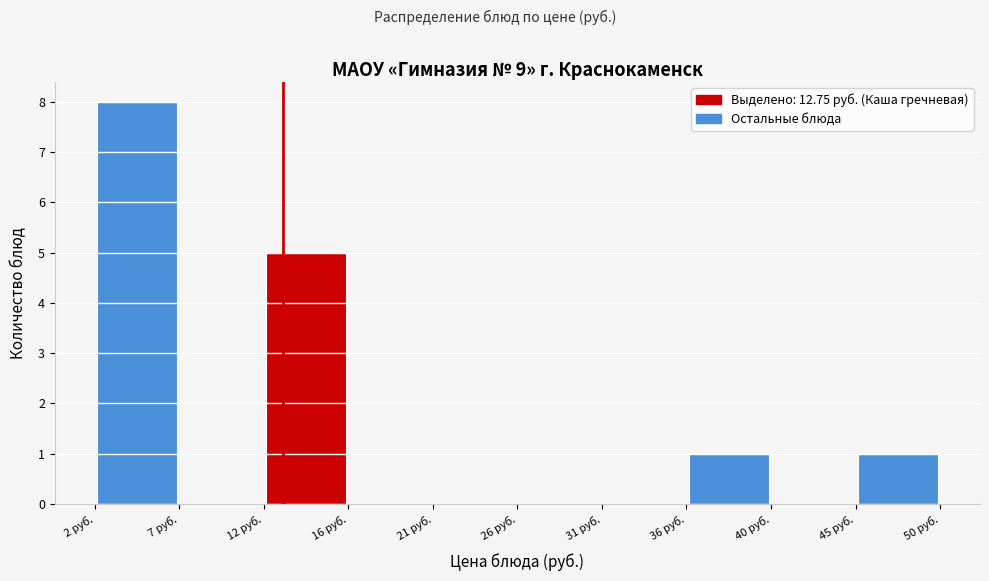

Over which range of the x-axis is the bar tallest?

2.0 to 7.0